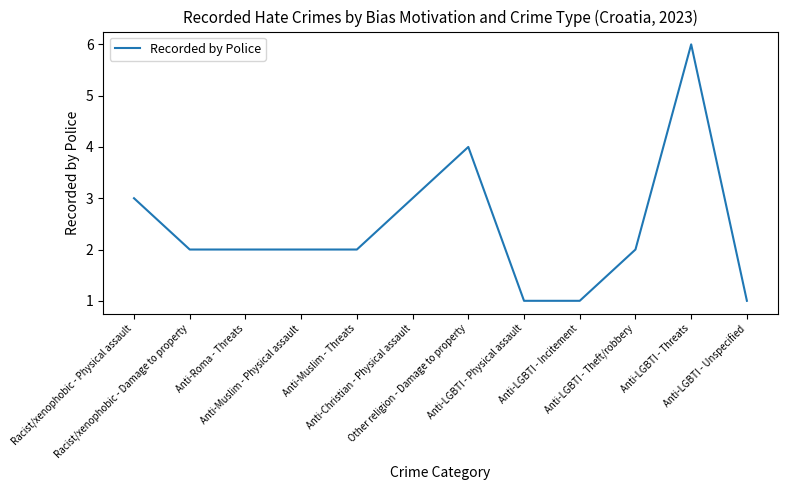

Reading right to left, transcribe all the data shown in this chart.

Anti-LGBTI - Unspecified=1	Anti-LGBTI - Threats=6	Anti-LGBTI - Theft/robbery=2	Anti-LGBTI - Incitement=1	Anti-LGBTI - Physical assault=1	Other religion - Damage to property=4	Anti-Christian - Physical assault=3	Anti-Muslim - Threats=2	Anti-Muslim - Physical assault=2	Anti-Roma - Threats=2	Racist/xenophobic - Damage to property=2	Racist/xenophobic - Physical assault=3